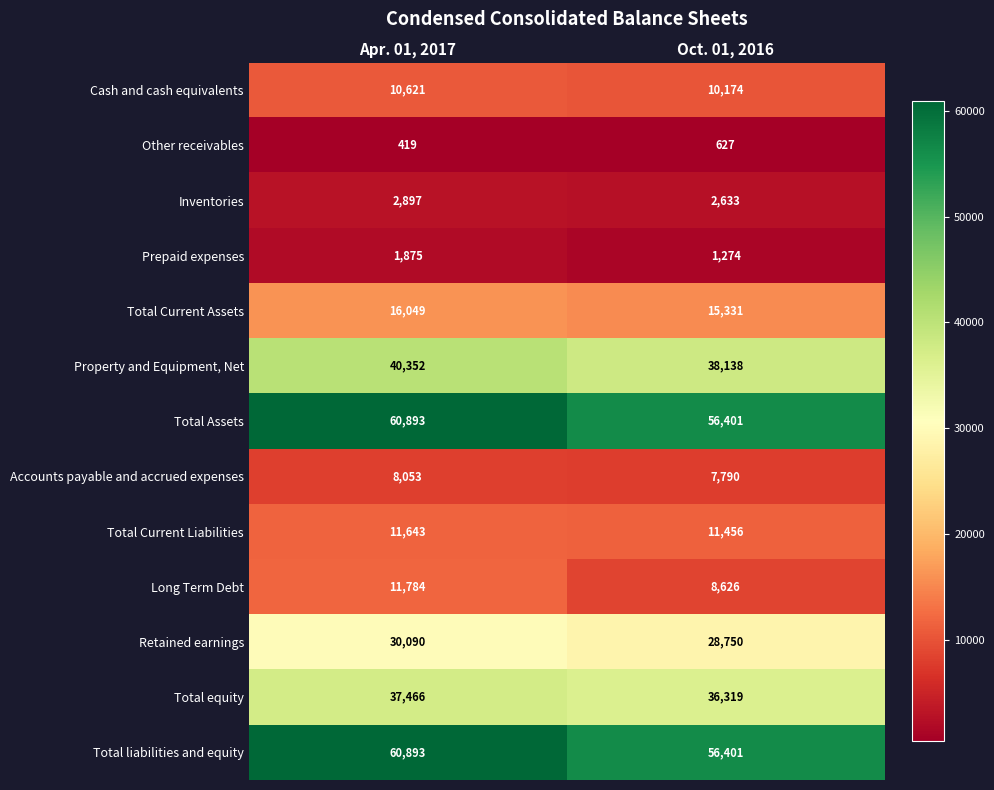

The Total liabilities and equity series shows 60893 at Apr. 01, 2017. True or false?

True